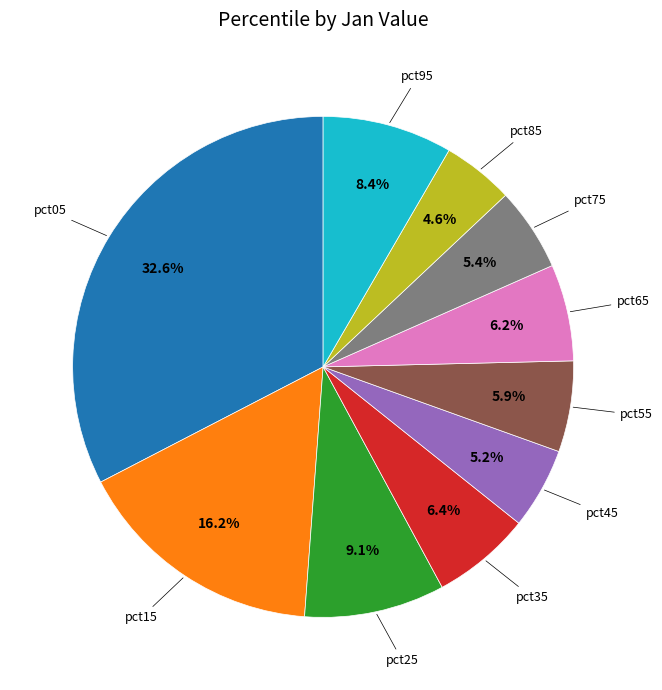

Count the number of slices in the pie.

10